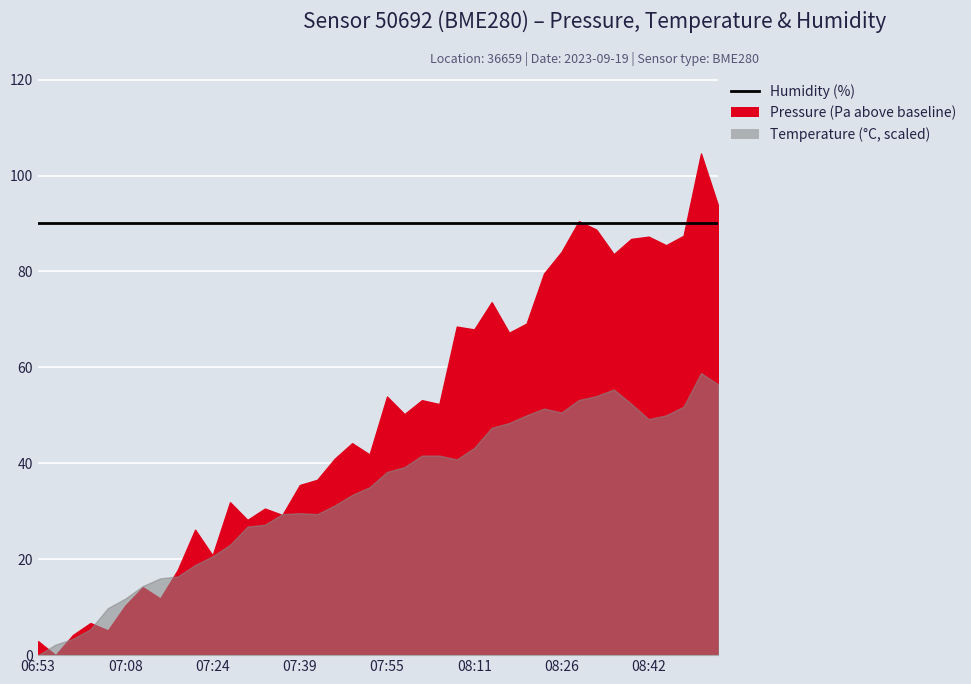

What position from the left is 07:46?

18